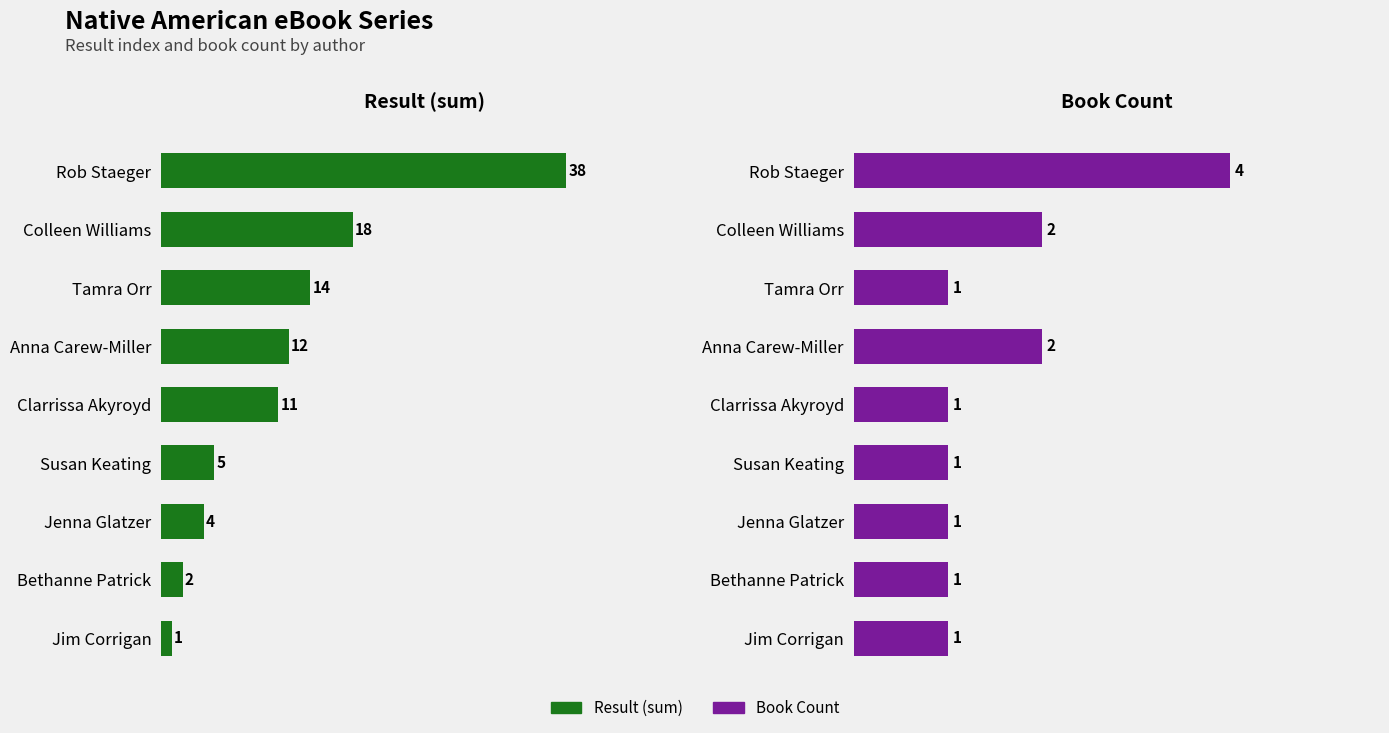

What is the spread (max minus min) of values at Rob Staeger?

34